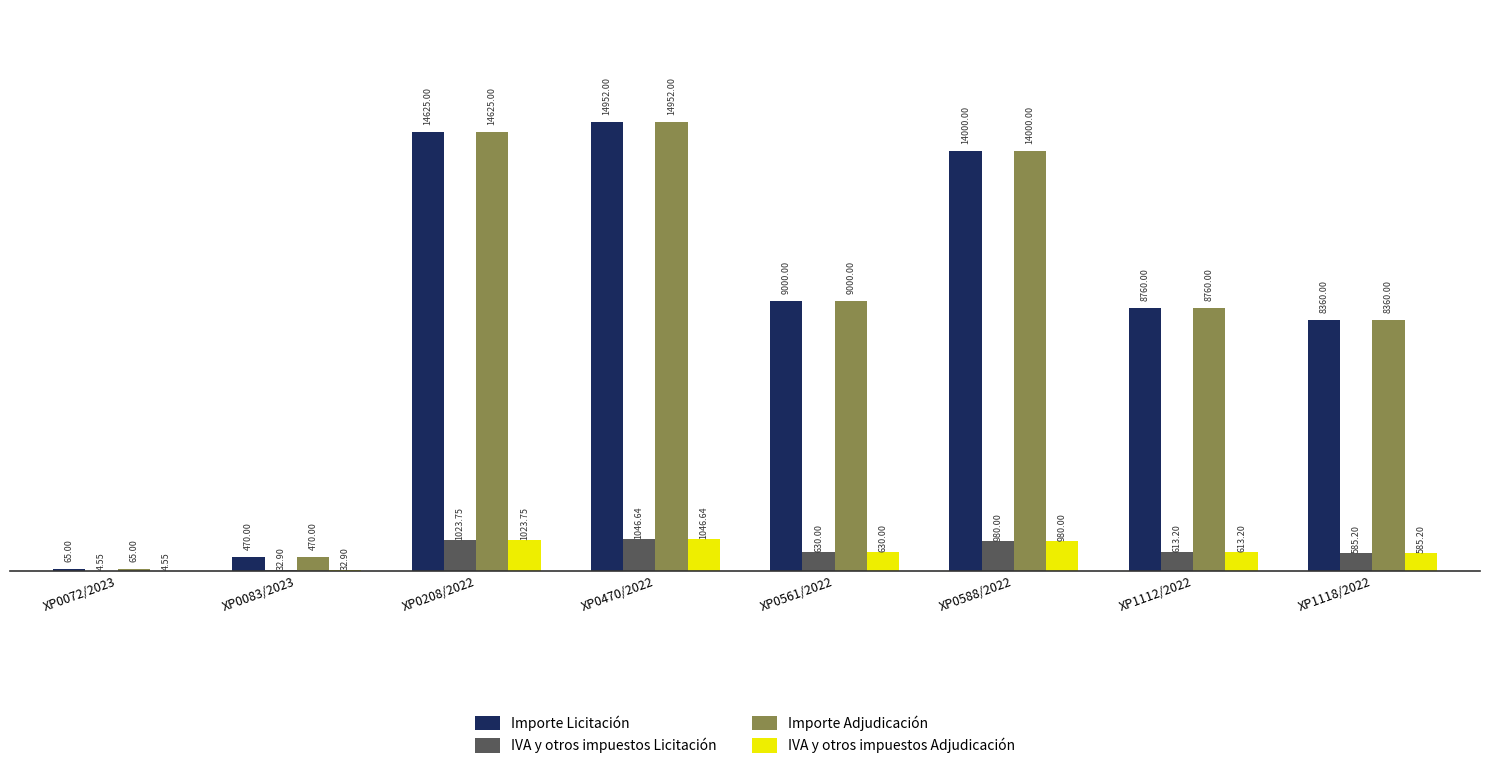

At which category is the sum across all series the highest?

XP0470/2022